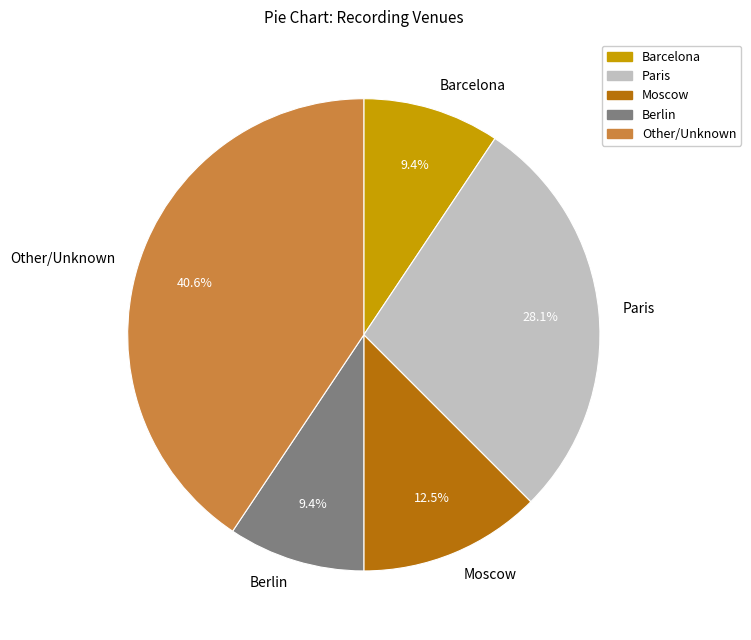

What percentage is NOT represented by Moscow?

87.5%